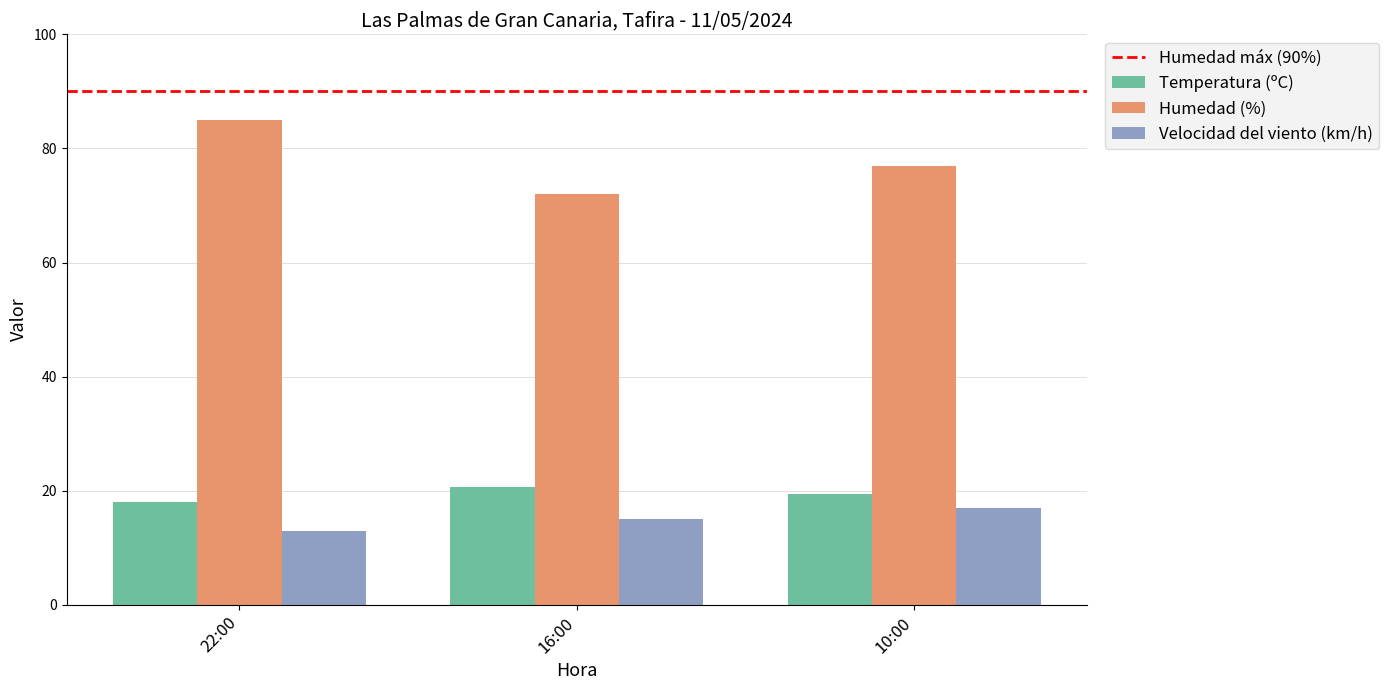

What is the difference between the second highest and minimum values in the Temperatura (ºC) series?

1.4